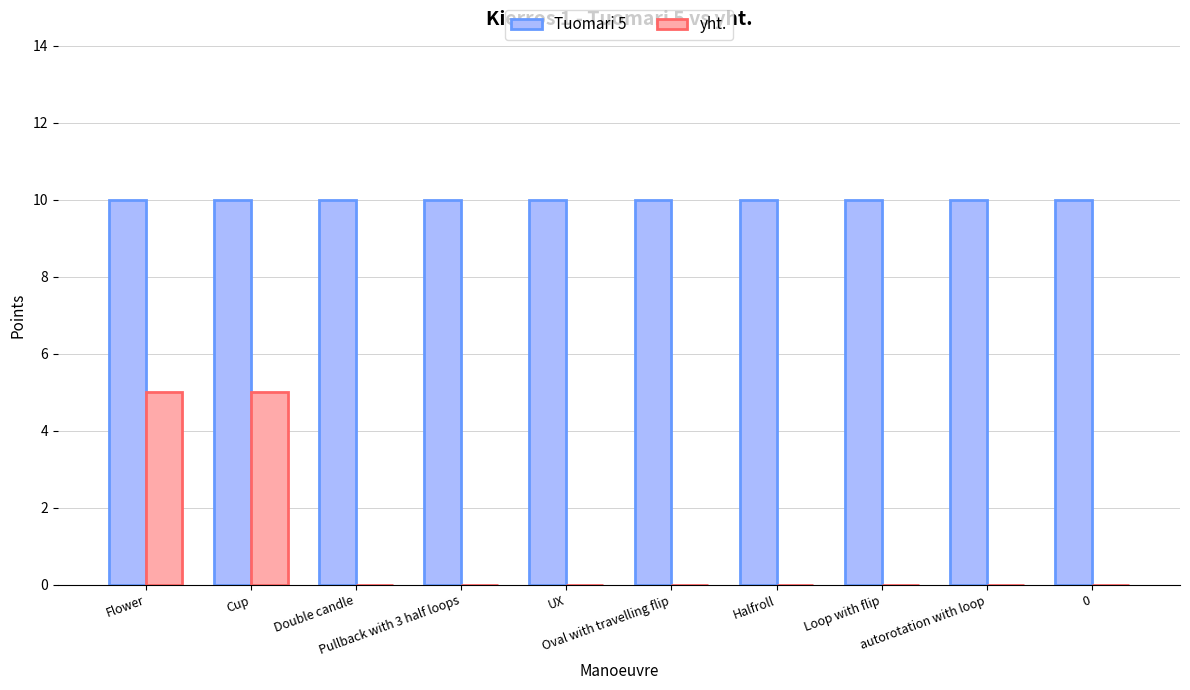

Which series has the largest total across all categories?

Tuomari 5